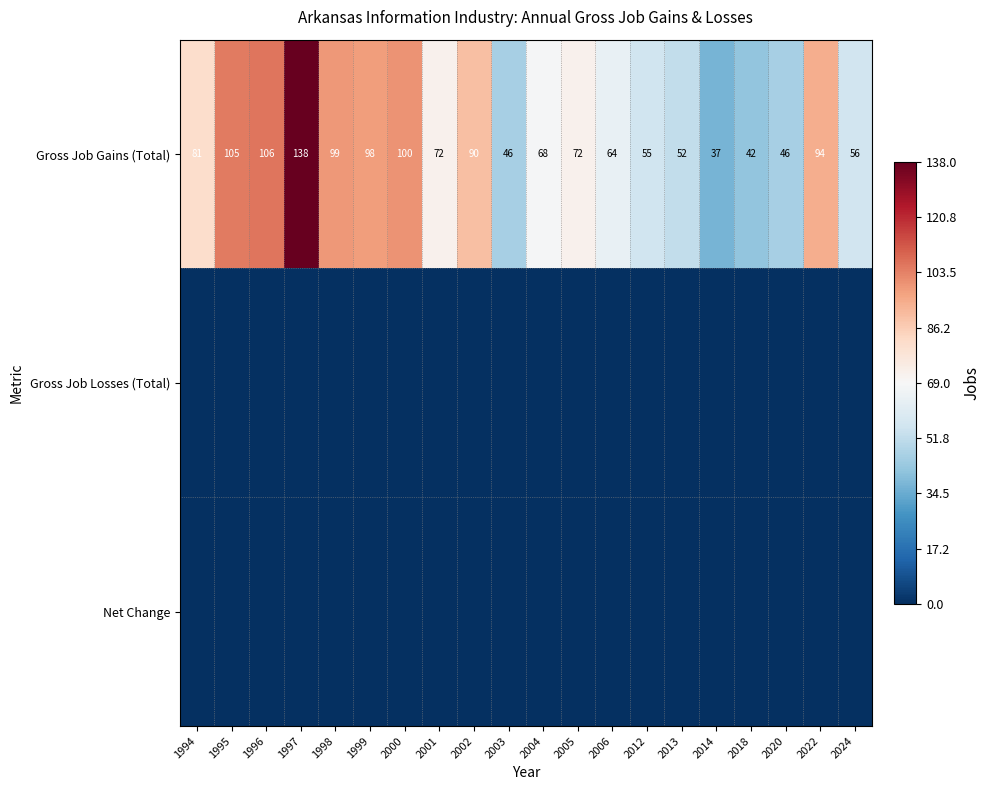

The Gross Job Gains (Total) series shows 42 at 2018. True or false?

True